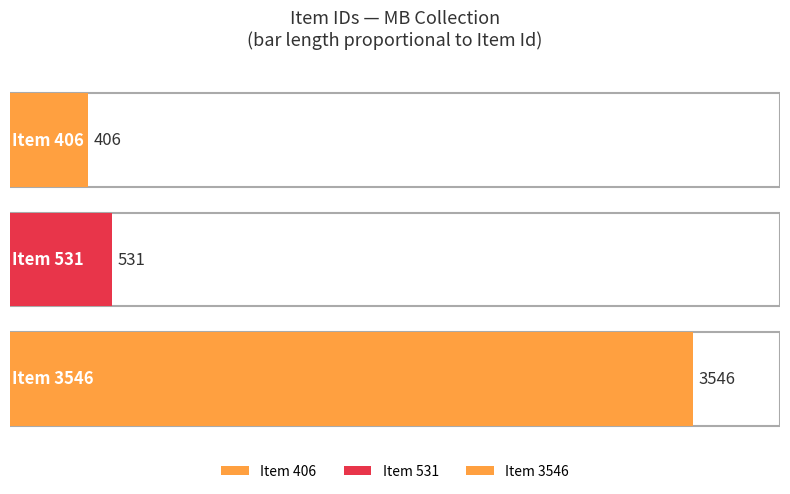

What is the value of the 3rd bar from the left?

3546